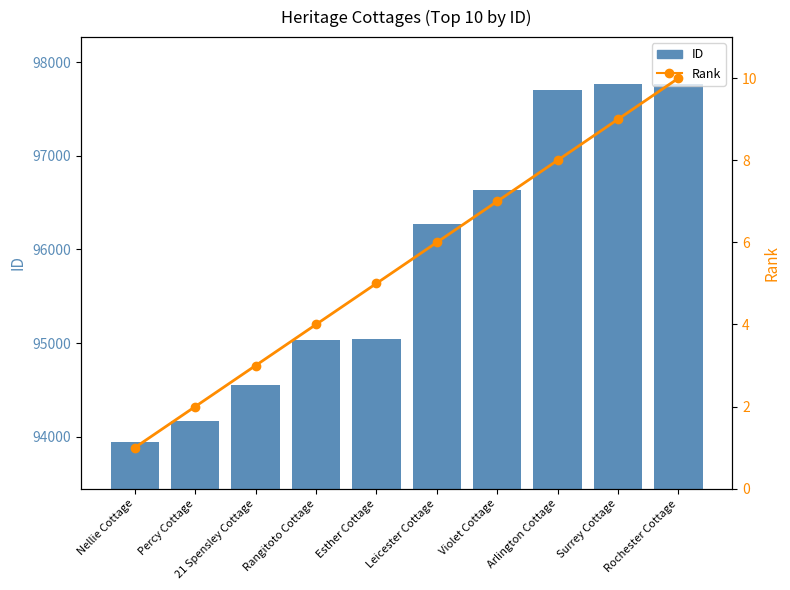

Reading right to left, transcribe all the data shown in this chart.

ID: 97770	97769	97703	96639	96277	95038	95029	94551	94165	93943
Rank: 10	9	8	7	6	5	4	3	2	1